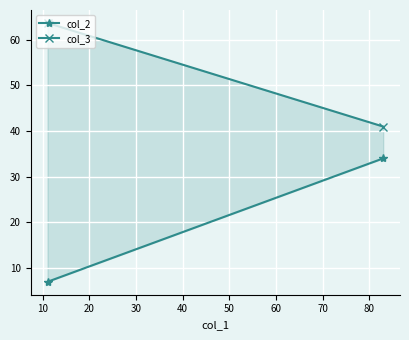

What is the minimum value for col_3?

41.0